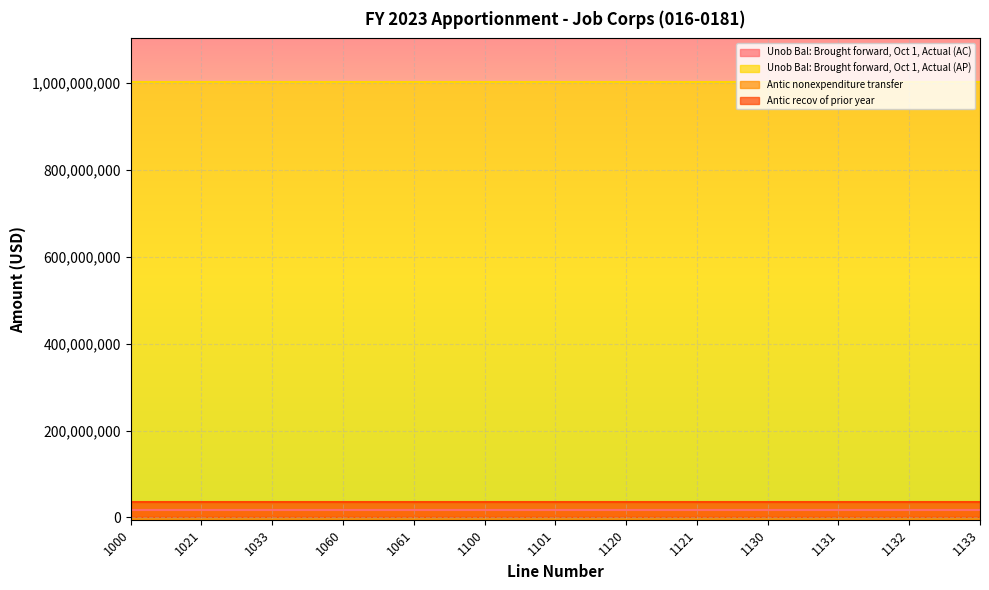

True or false: Antic nonexpenditure transfer has more than 2 points higher than both neighbors.

False